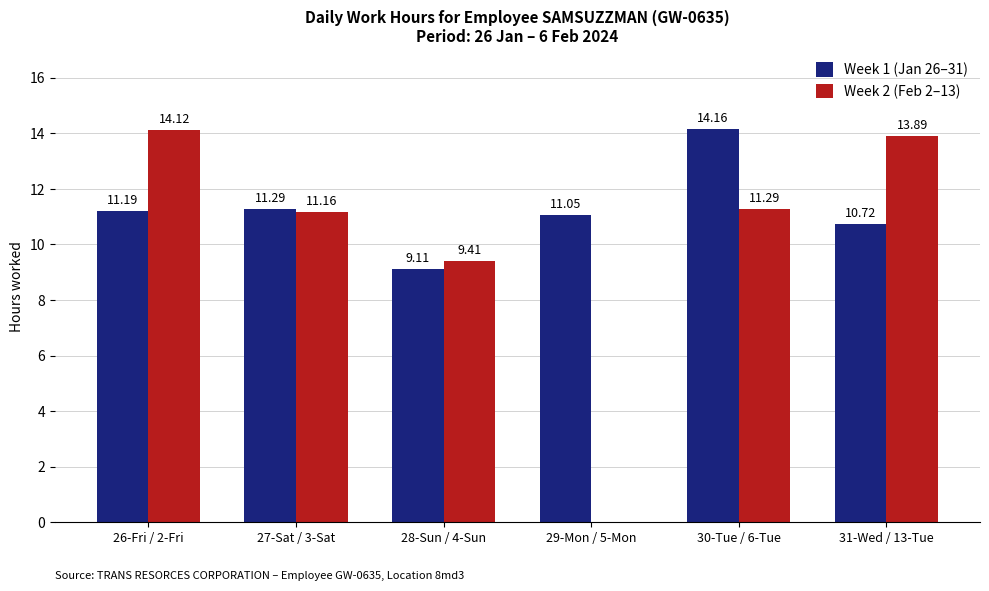

Where does the Week 2 (Feb 2–13) series first go above 11?

26-Fri / 2-Fri